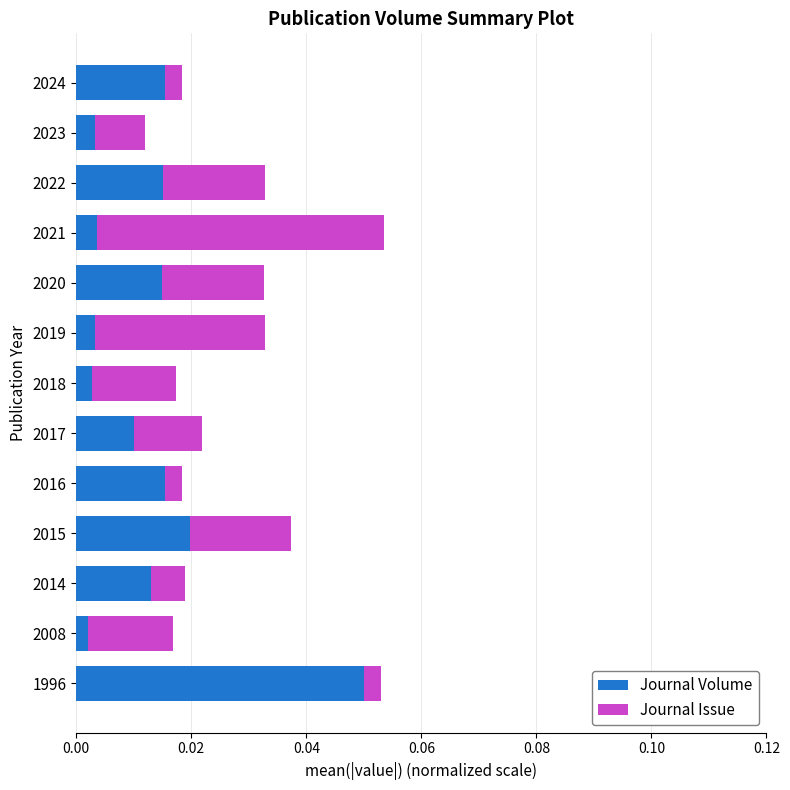

Which category has the highest value in the Journal Volume series?

1996